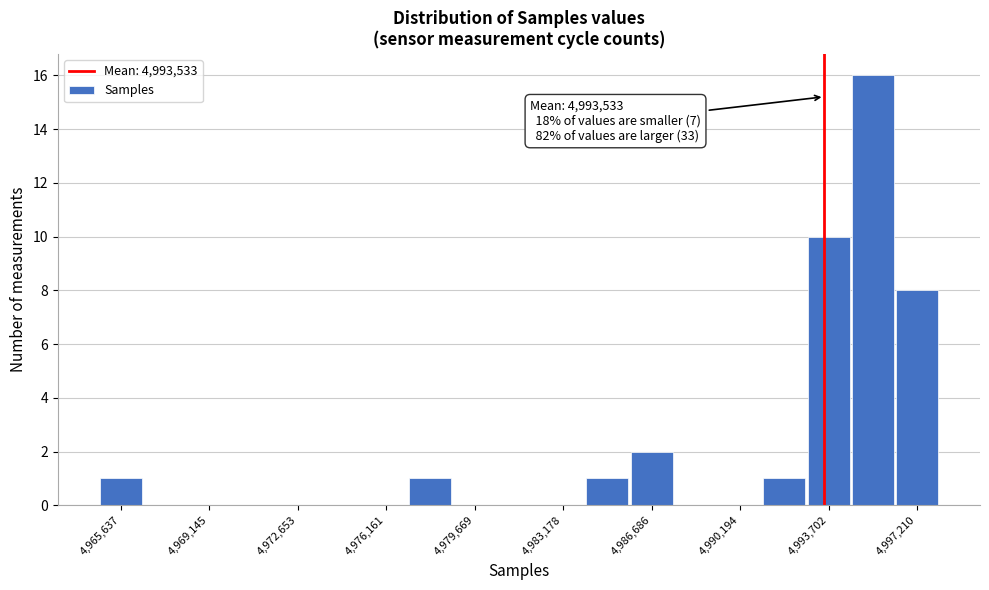

Around what value on the x-axis is the tallest bar? Give the approximate position of its centre, as read against the axis.

4995500